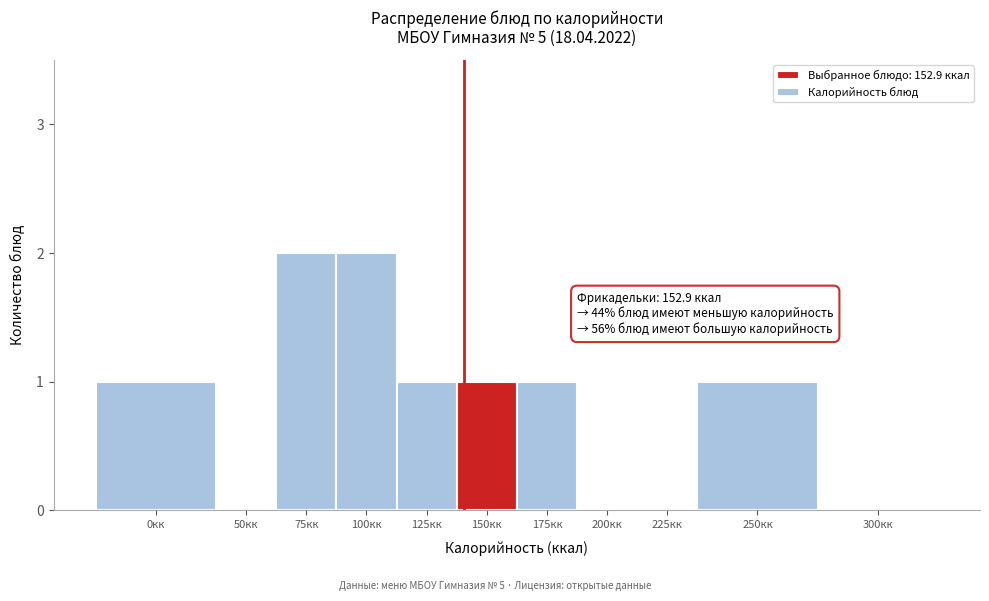

Reading left to right, list all the values displayed in this chart.

0кк=1	50кк=0	75кк=2	100кк=2	125кк=1	150кк=1	175кк=1	200кк=0	225кк=0	250кк=1	300кк=0